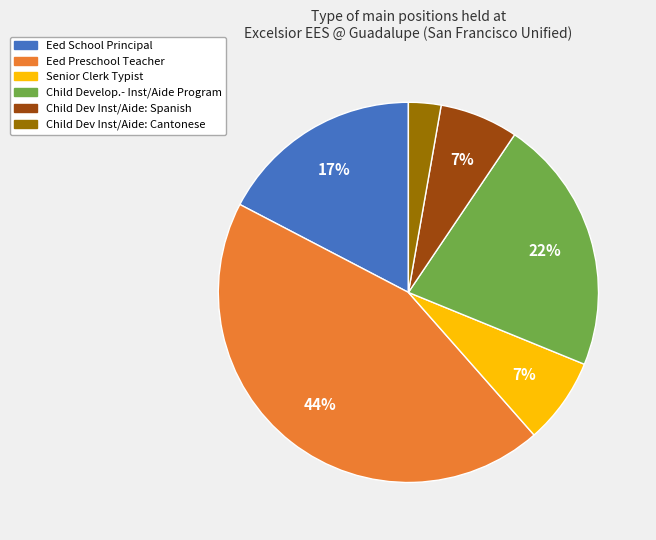

To the nearest percent, what portion does Child Dev Inst/Aide: Spanish represent?

7%